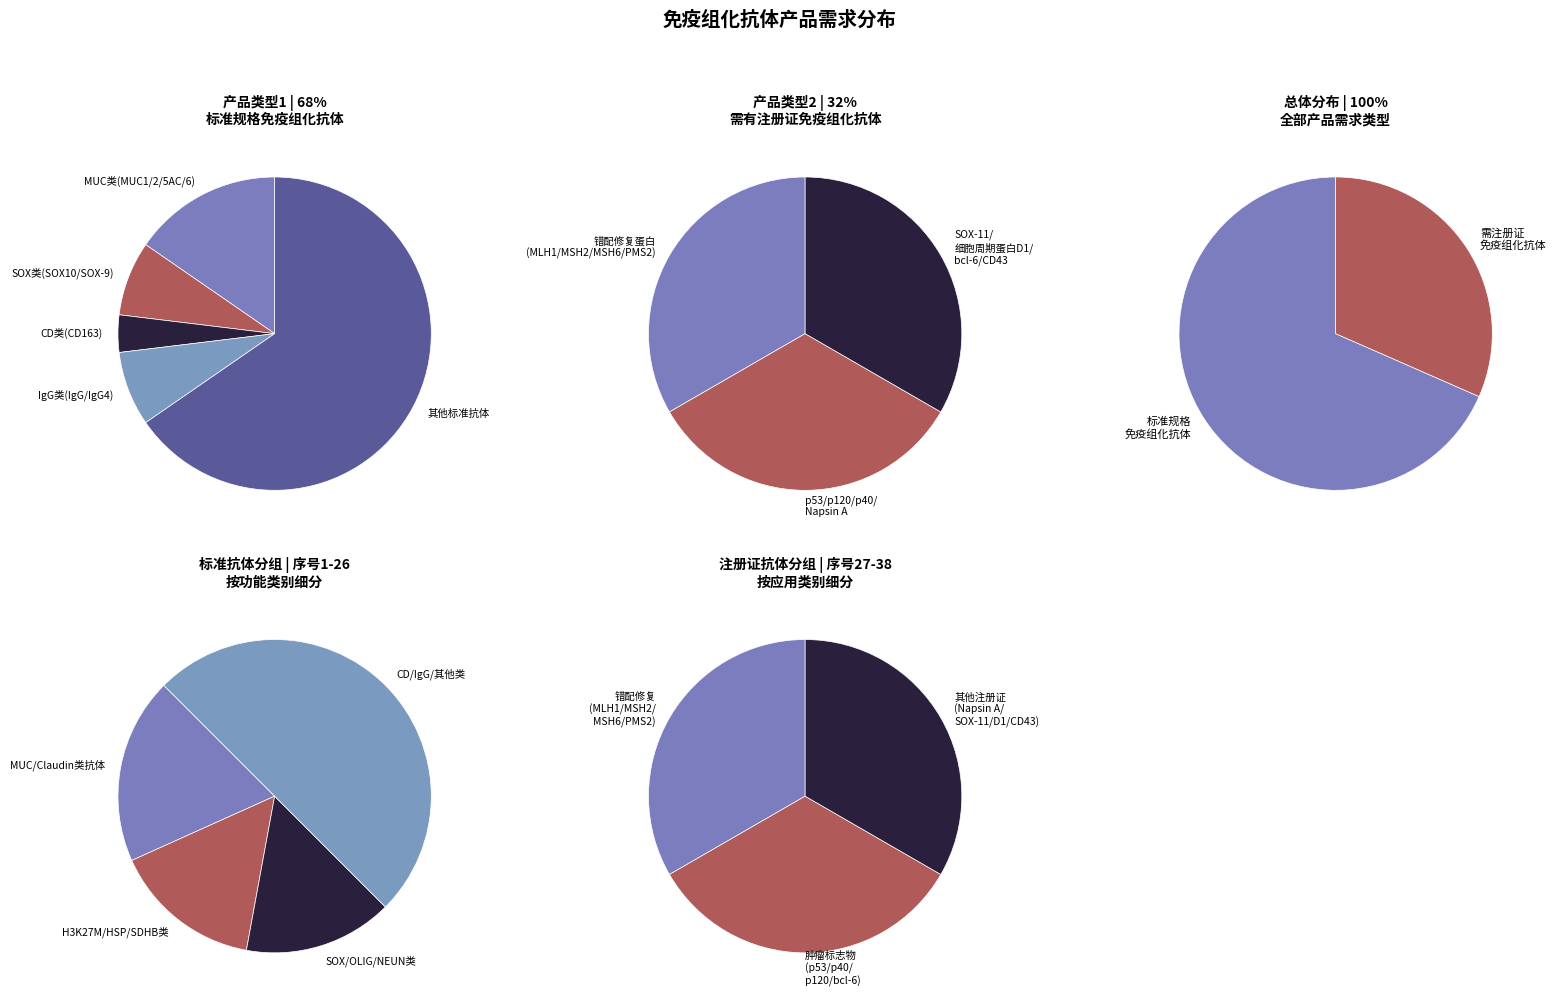

Count the number of slices in the pie.

2